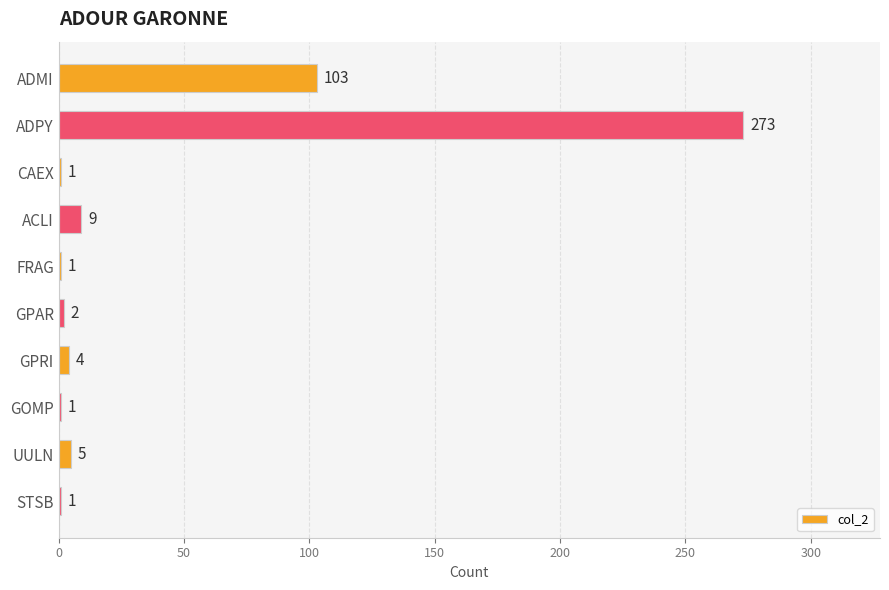

Is it true that the value at ADMI is 137?

False